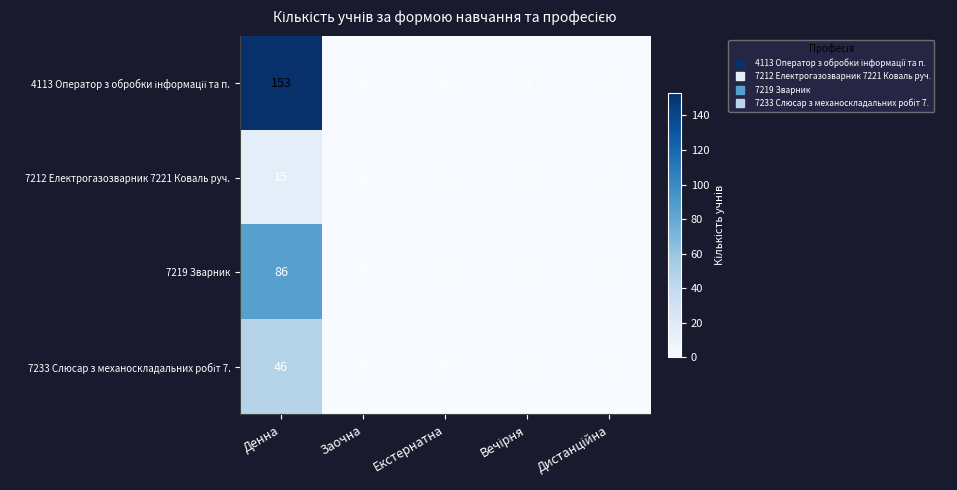

The value of 7219 Зварник at Екстернатна is -37. True or false?

False